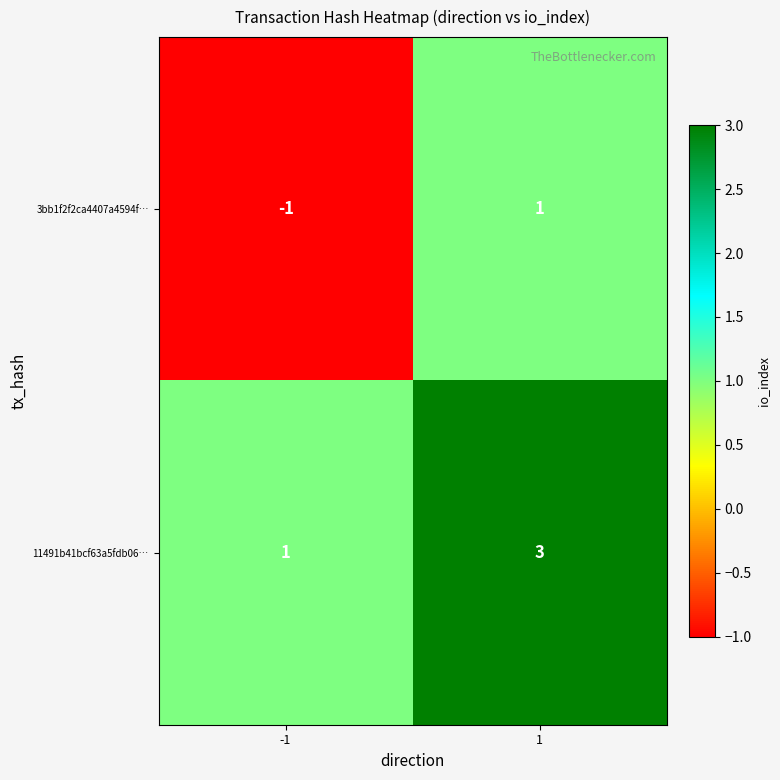

What is the greatest value displayed?

3